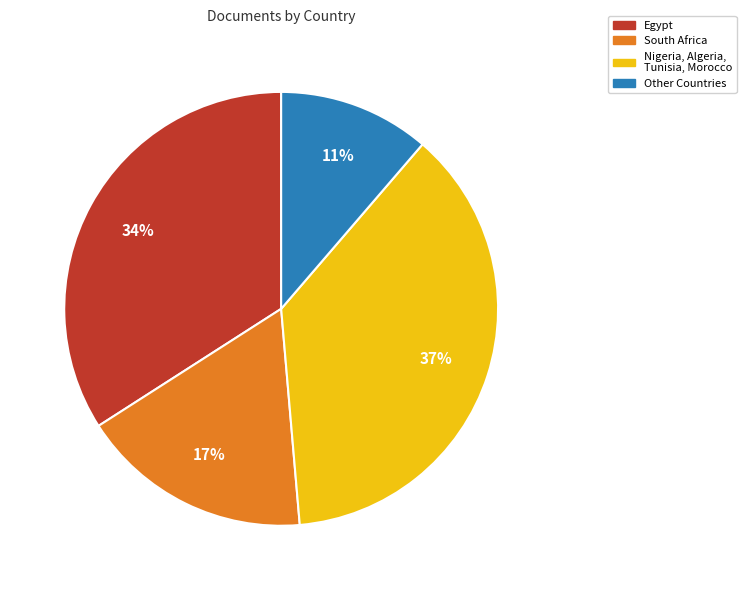

Is it true that Nigeria, Algeria, Tunisia, Morocco is 37% of the pie?

True